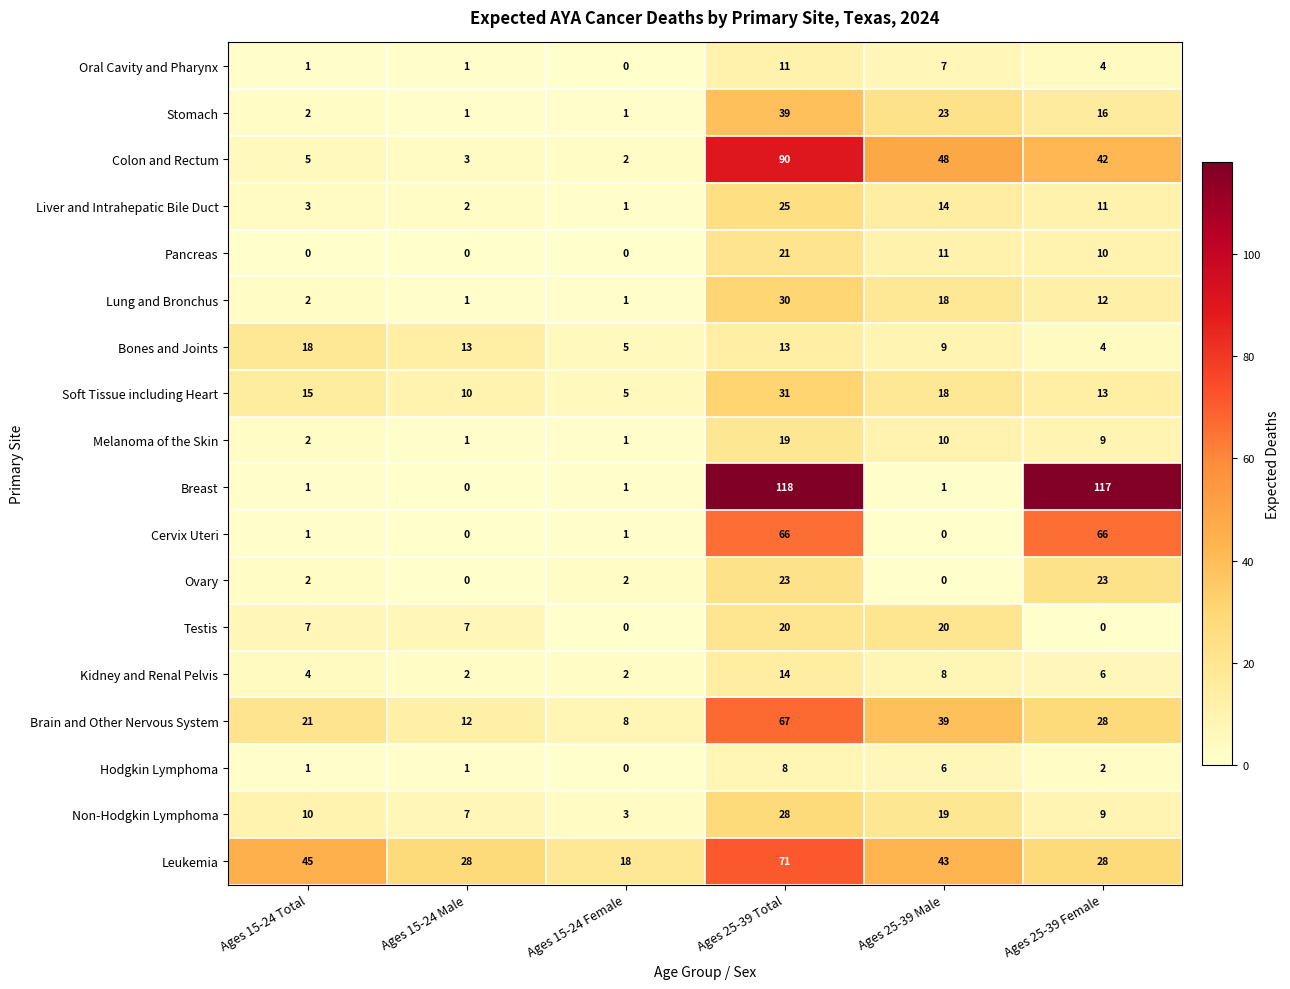

Which series has the largest total across all categories?

Breast